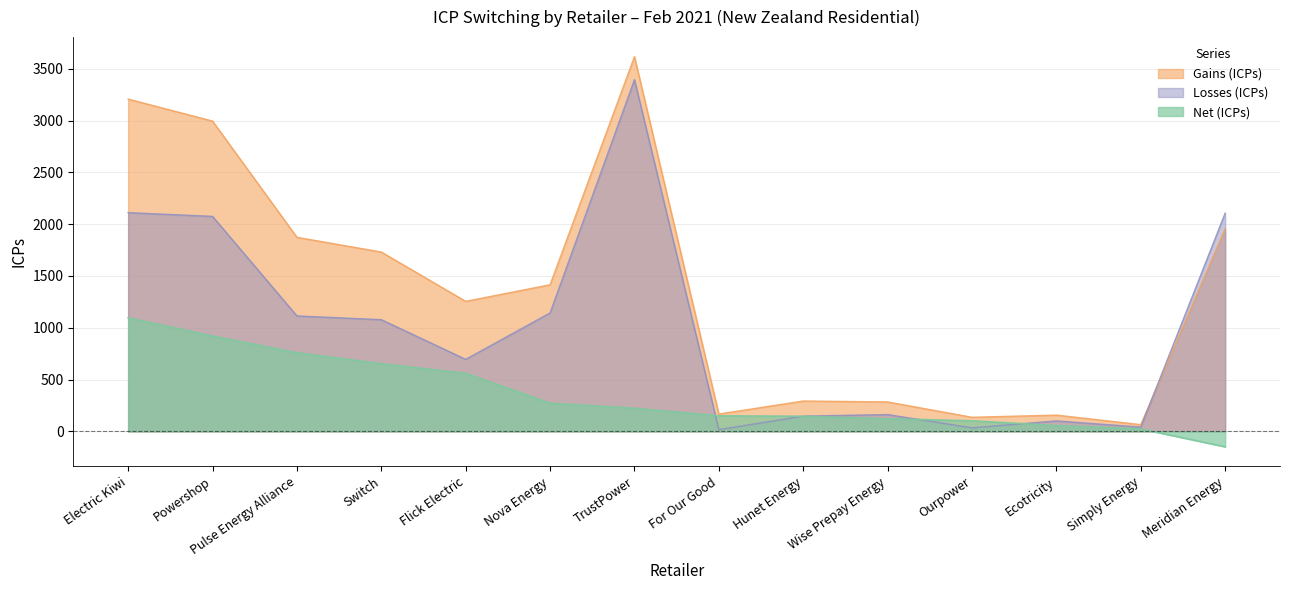

What is the difference between the Net (ICPs) values at Electric Kiwi and Wise Prepay Energy?

974